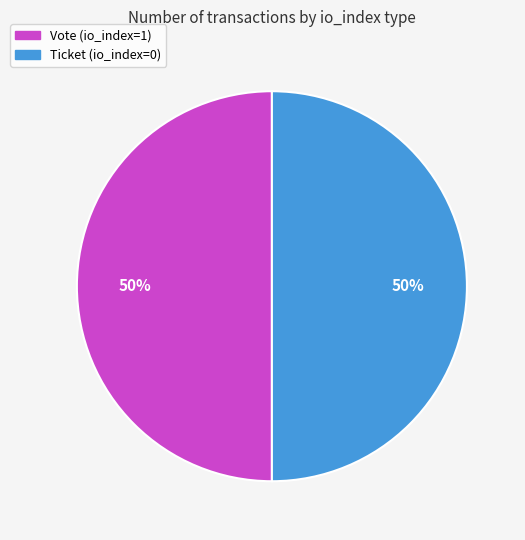

To the nearest percent, what is the difference between the largest and smallest slice percentages?

0%